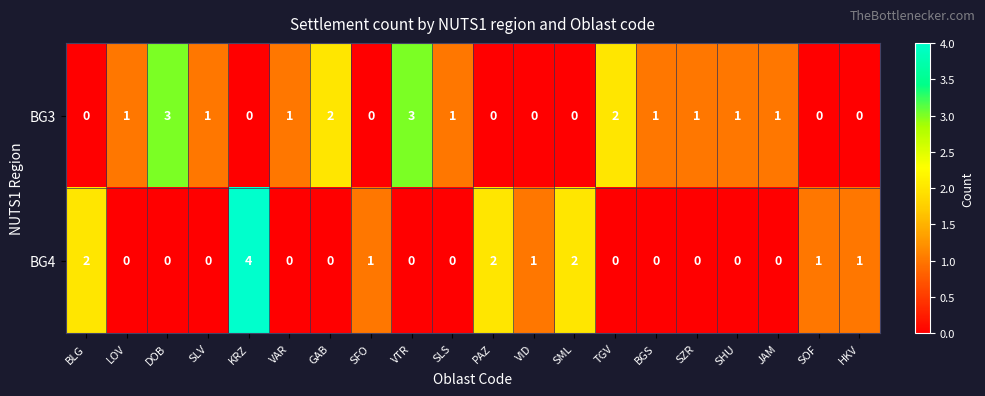

What is the difference between the maximum and minimum values in the BG4 series?

4